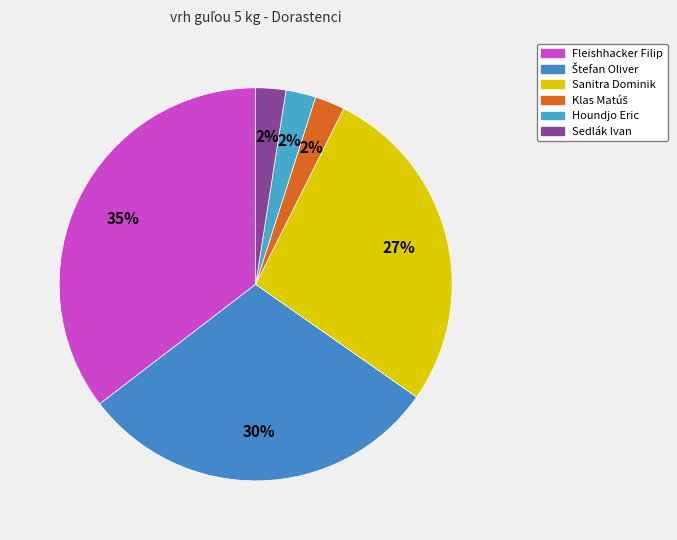

How many slices are in this pie chart?

6